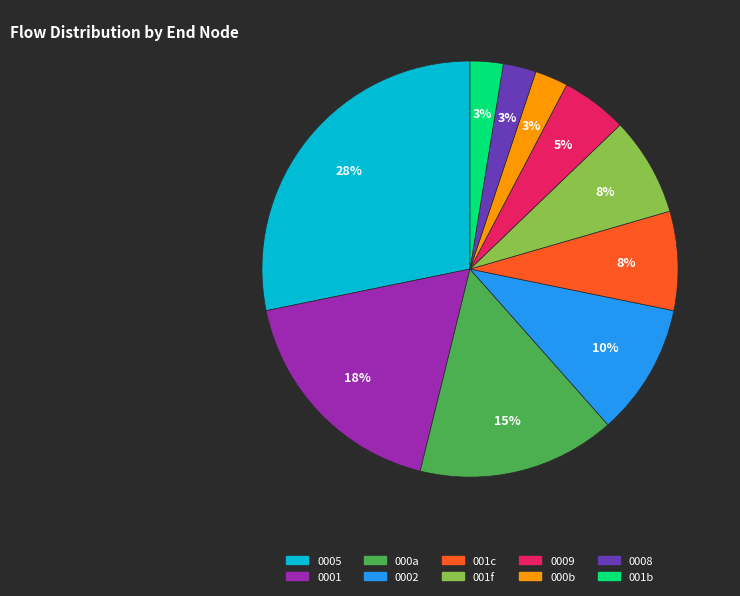

Is there any slice that represents more than half of the pie?

No